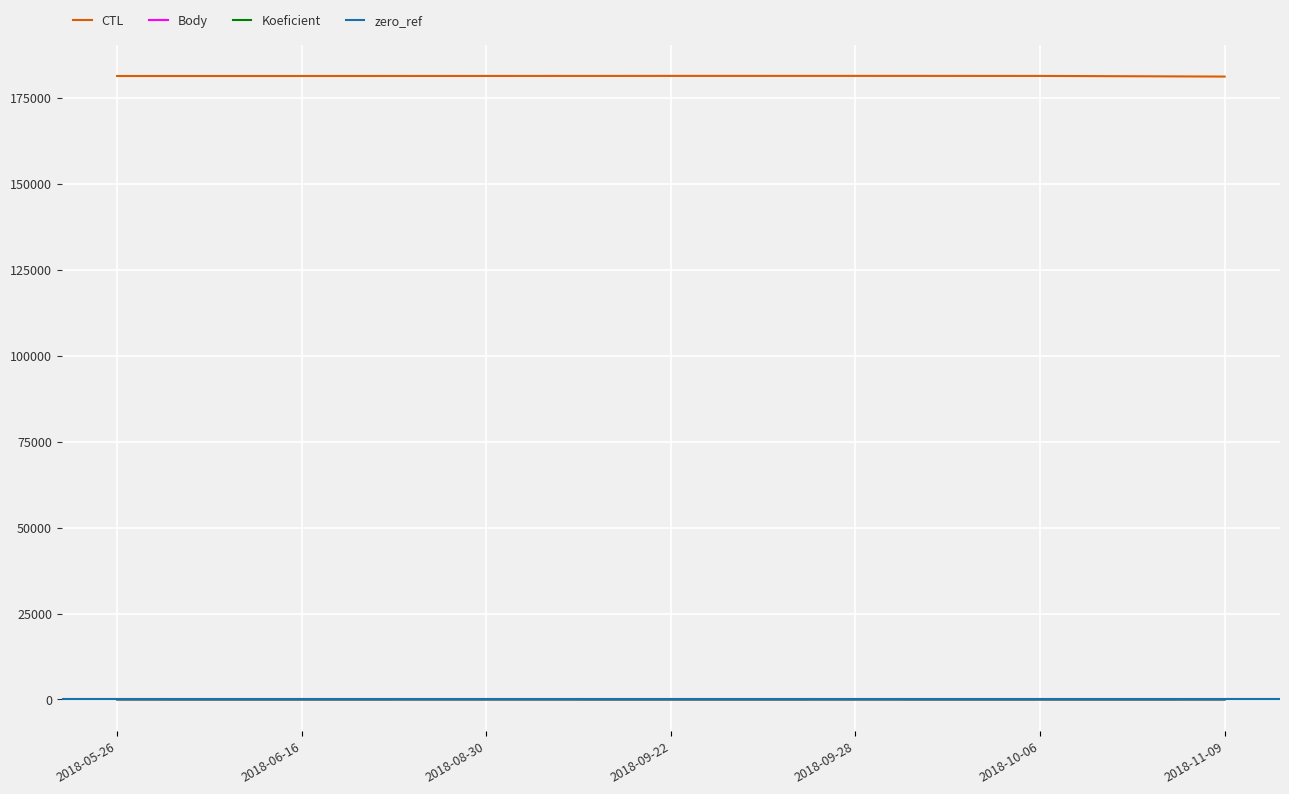

At which label does Body reach its peak?

2018-05-26